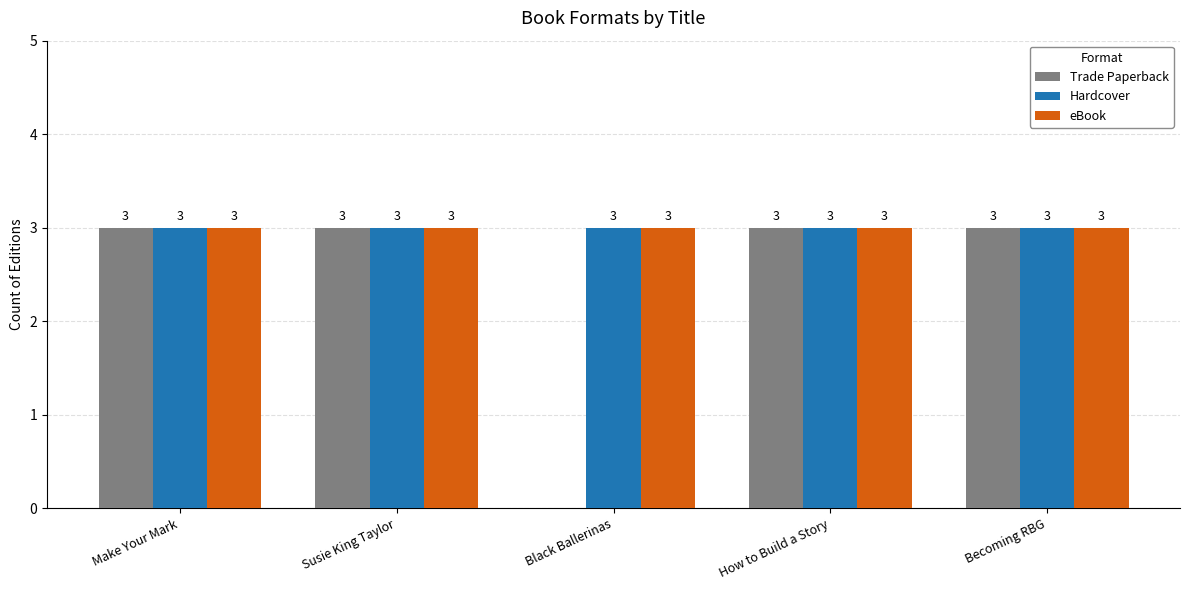

What is the highest value of the eBook series?

3